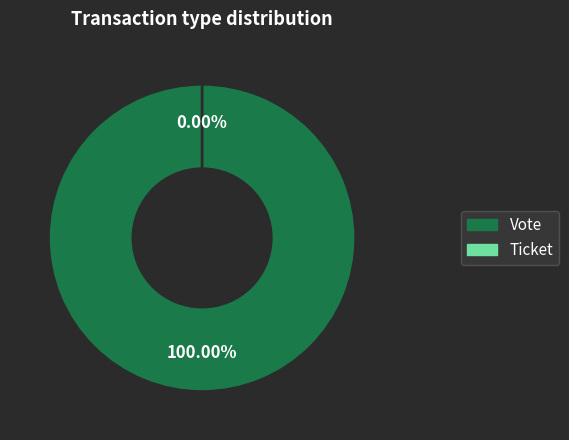

Which slice is the largest?

Vote